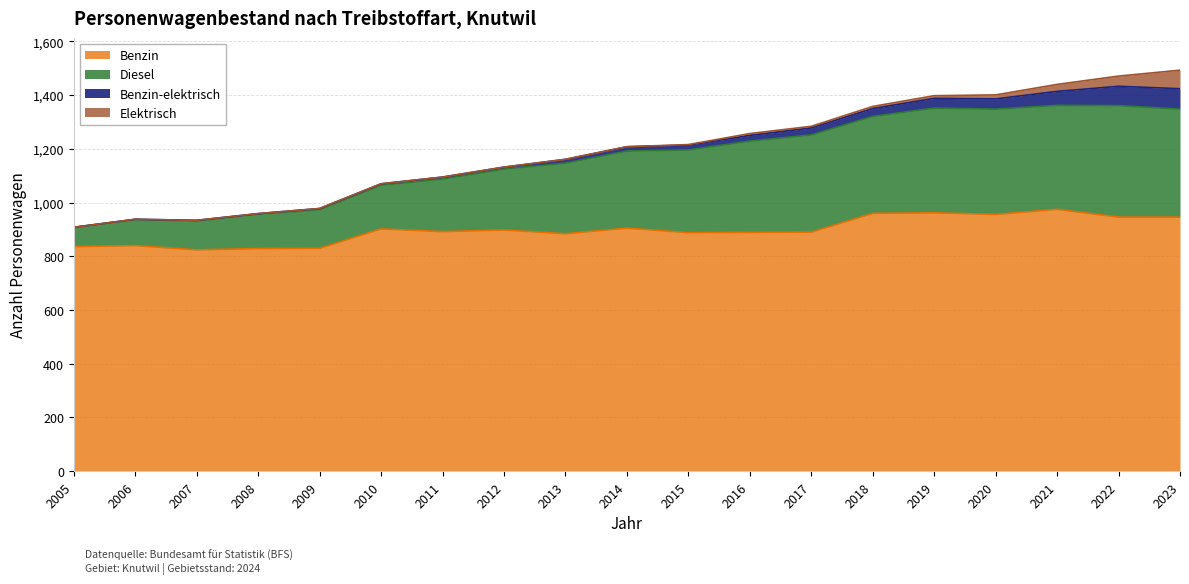

What is the value of the Benzin point at the 12th from the left?

889